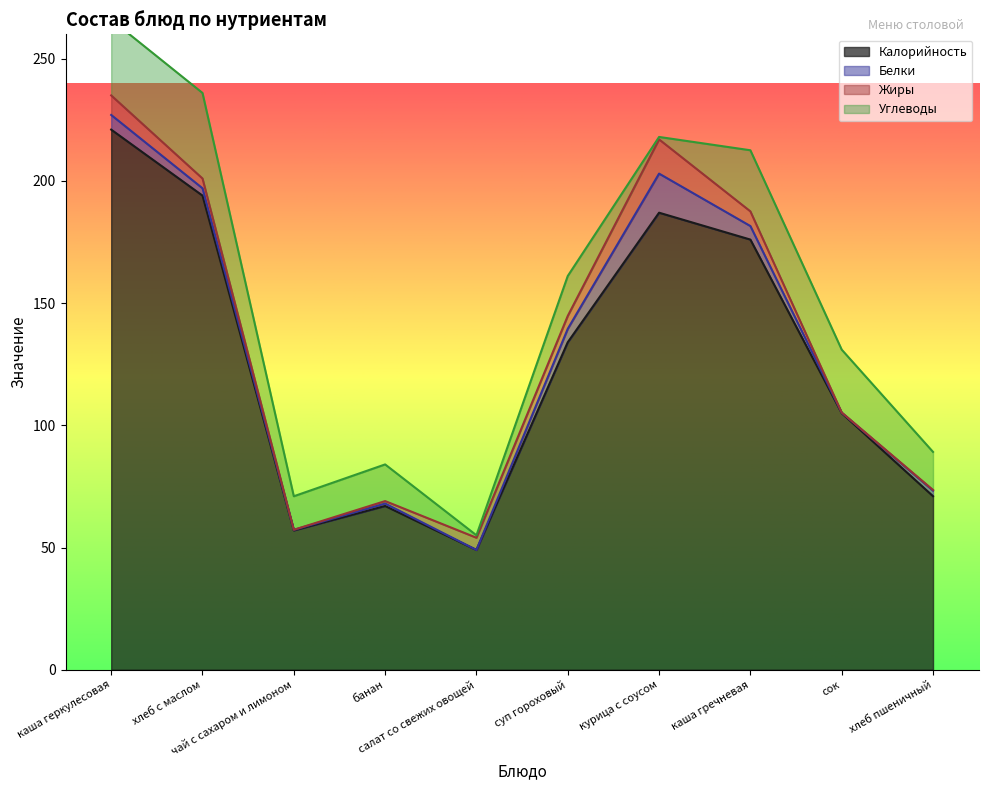

What is the lowest value of the Углеводы series?

1.0